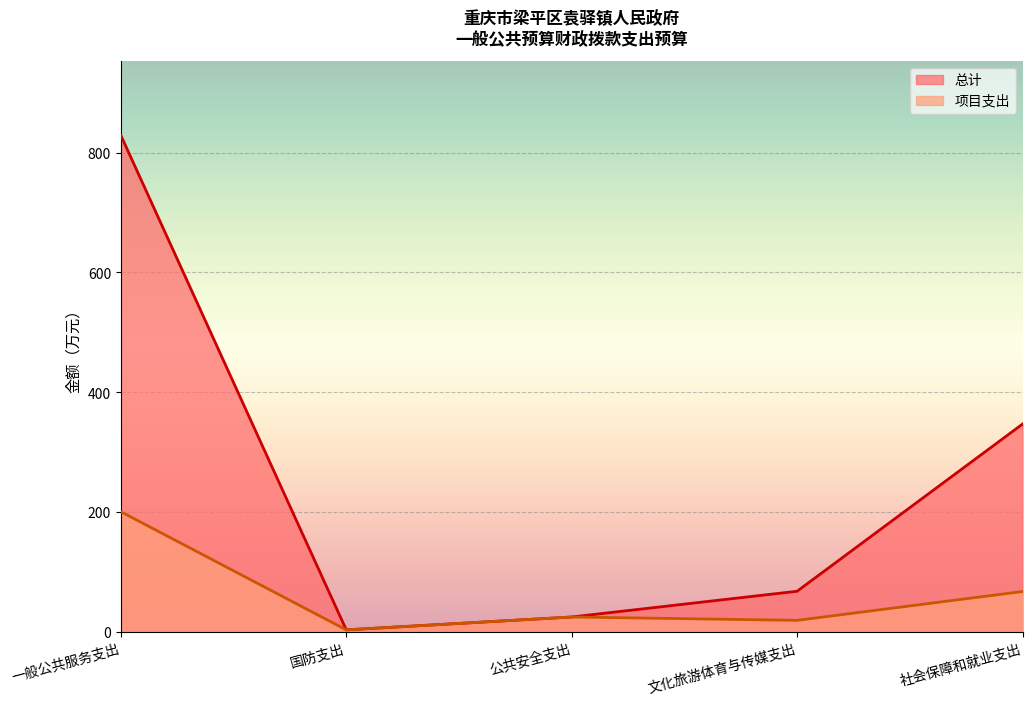

At which category is the sum across all series the highest?

一般公共服务支出